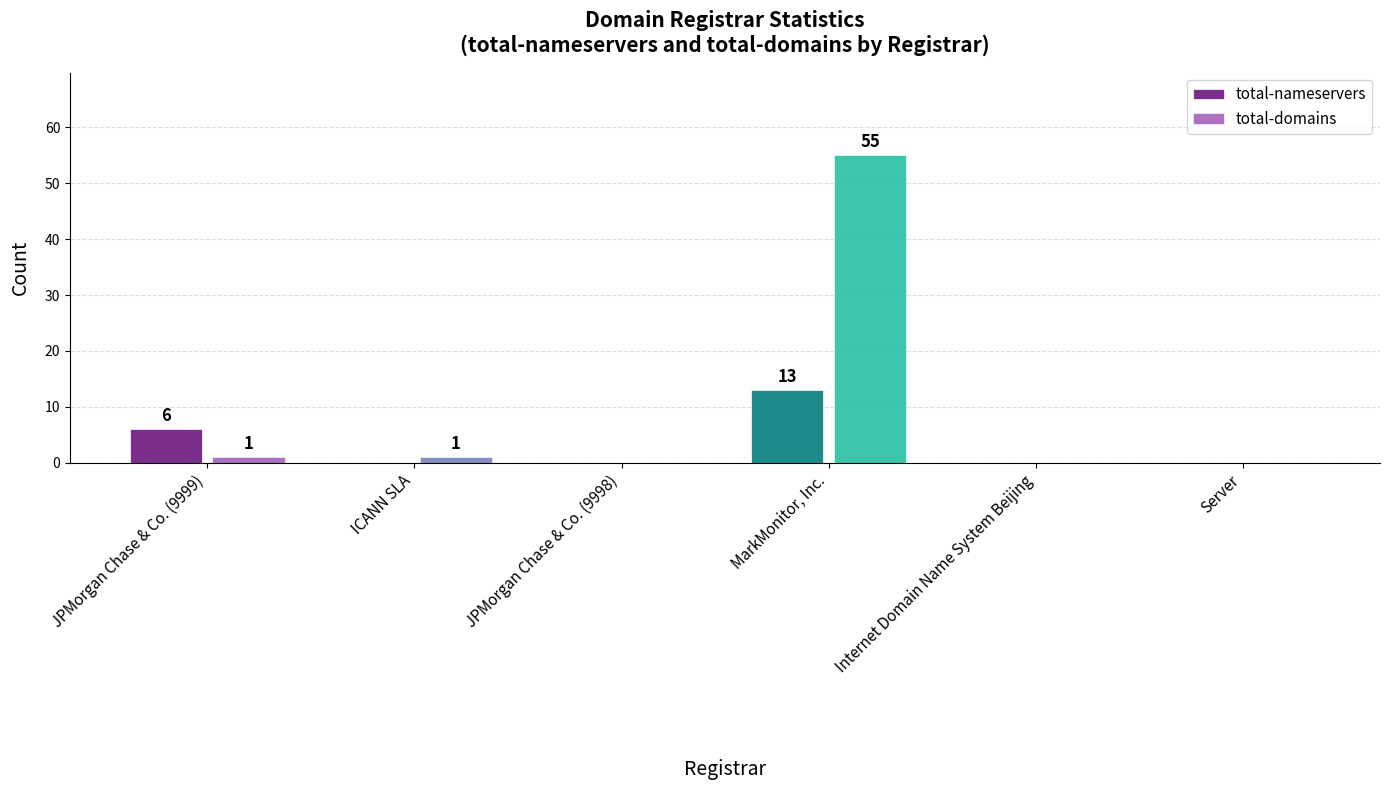

Reading left to right, list all the values displayed in this chart.

total-nameservers: 6	0	0	13	0	0
total-domains: 1	1	0	55	0	0